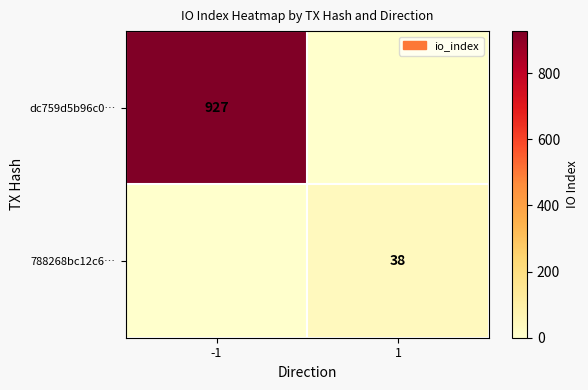

Is it true that dc759d5b96c0… equals 263 at -1?

False